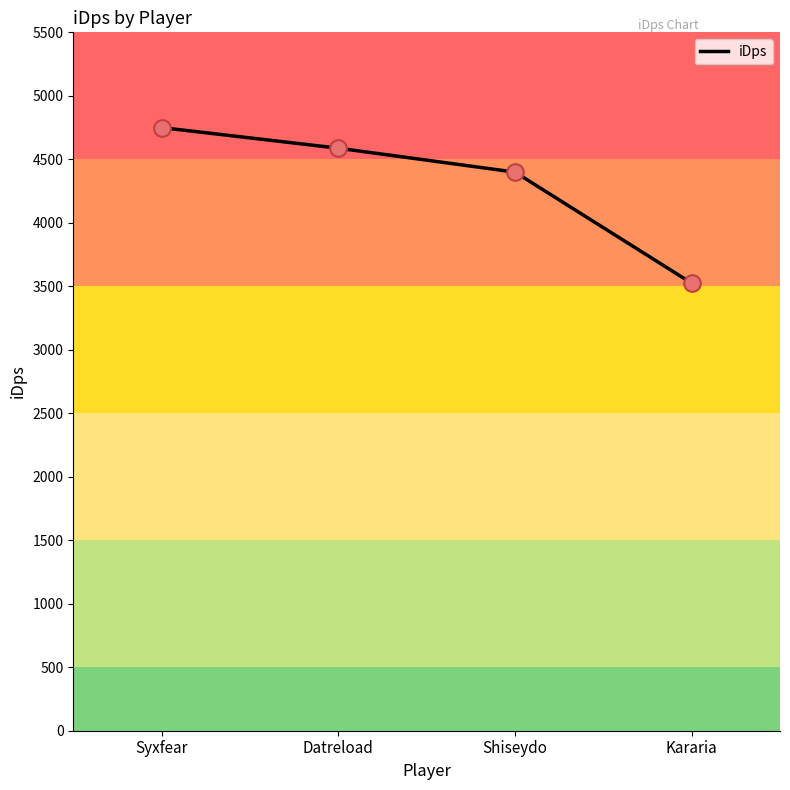

Which has a higher value, Datreload or Shiseydo?

Datreload